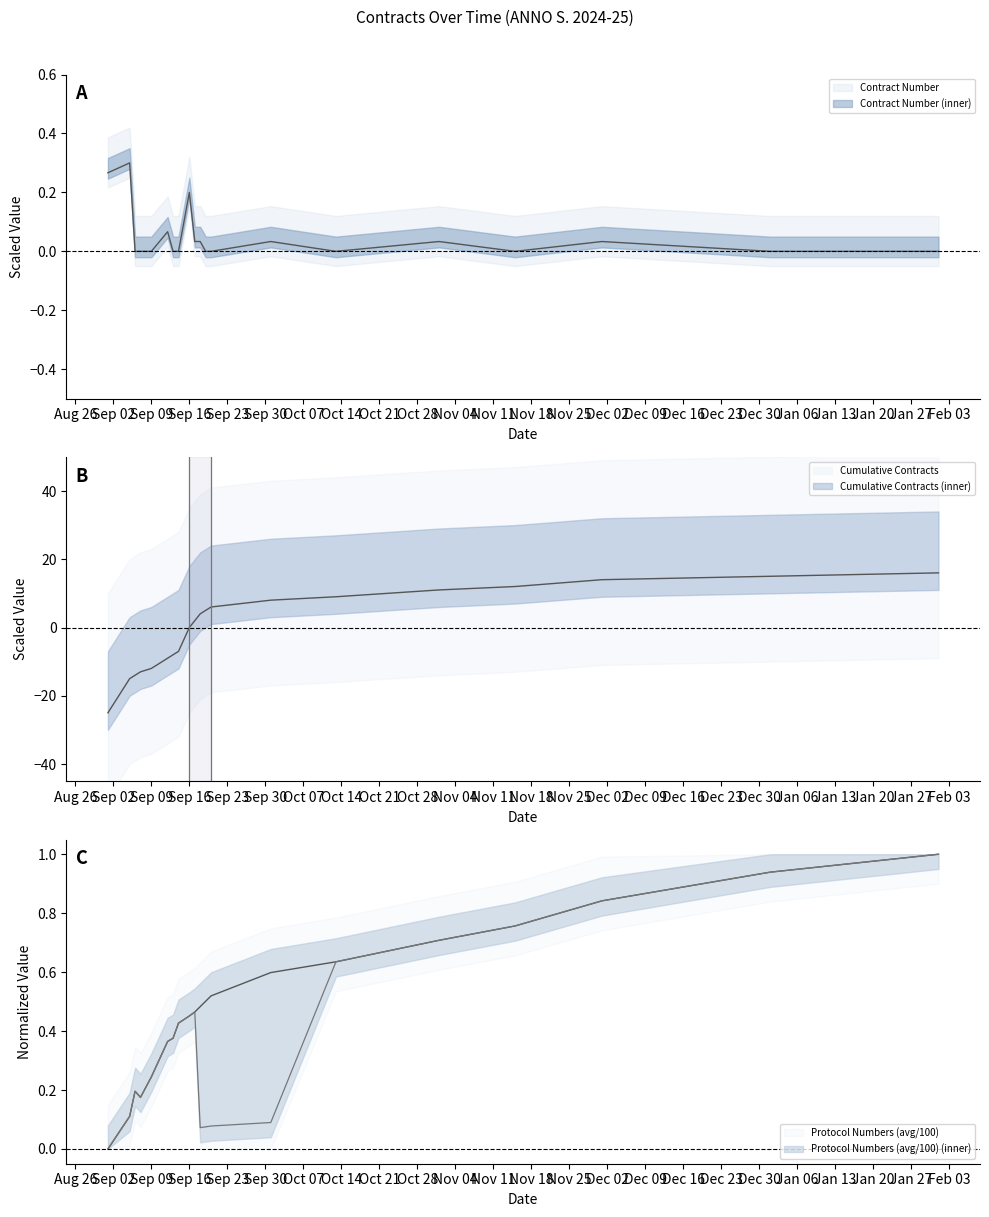

Which series ends up on top after the final intersection of Cumulative Contracts and Contract Number?

Cumulative Contracts